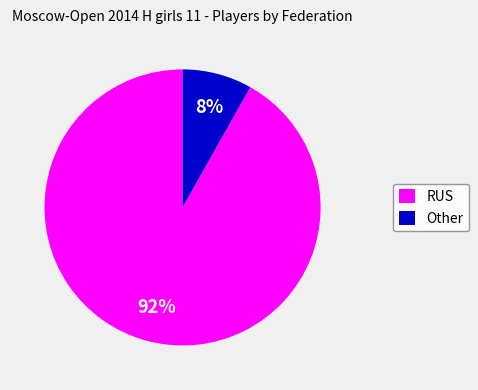

Is the sum of RUS and Other greater than half?

Yes